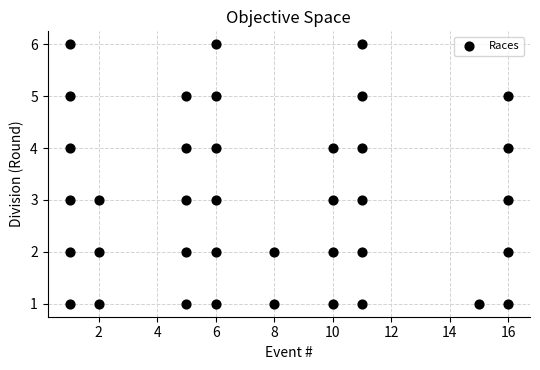

What is the range of Y values (max minus min)?

5